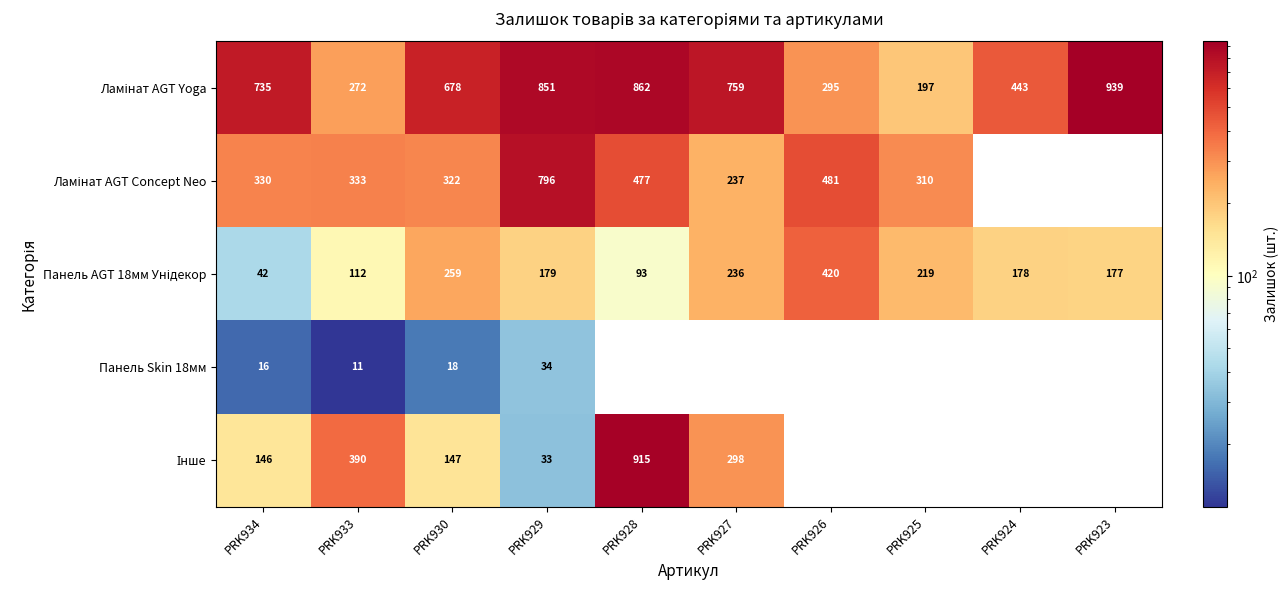

What is the total value across all series at PRK933?

1118